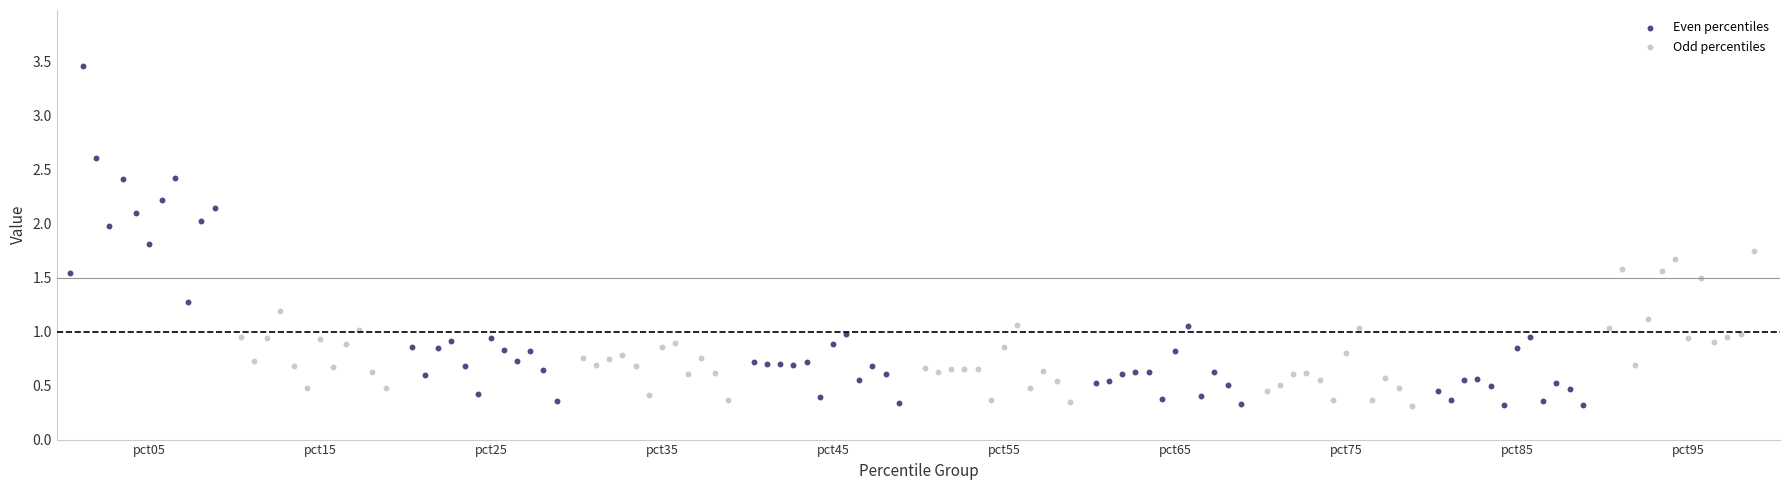

Which series contains the highest Y value?

Even percentiles